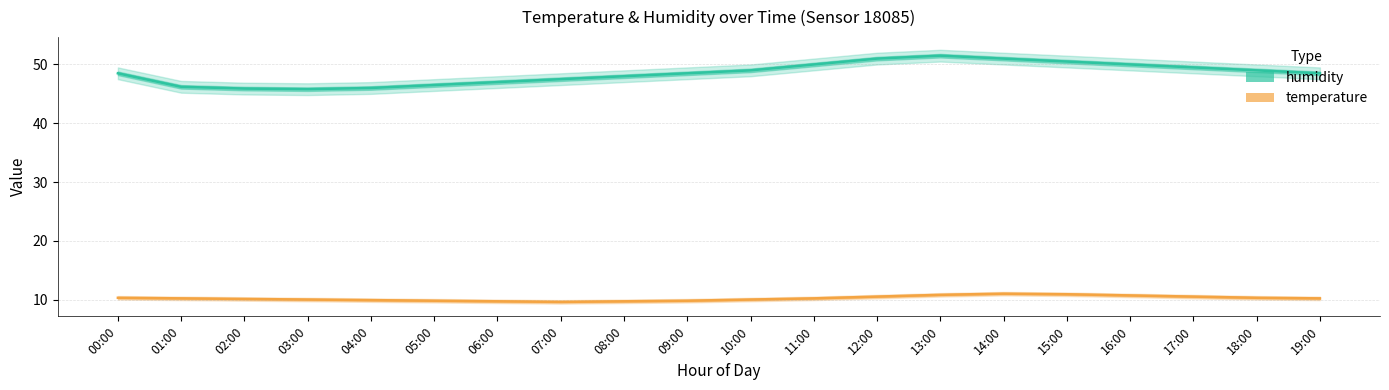

Reading left to right, list all the values displayed in this chart.

humidity: 00:00=48.5	01:00=46.2	02:00=45.9	03:00=45.8	04:00=46.0	05:00=46.5	06:00=47.0	07:00=47.5	08:00=48.0	09:00=48.5	10:00=49.0	11:00=50.0	12:00=51.0	13:00=51.5	14:00=51.0	15:00=50.5	16:00=50.0	17:00=49.5	18:00=49.0	19:00=48.5
temperature: 00:00=10.3	01:00=10.2	02:00=10.1	03:00=10.0	04:00=9.9	05:00=9.8	06:00=9.7	07:00=9.6	08:00=9.7	09:00=9.8	10:00=10.0	11:00=10.2	12:00=10.5	13:00=10.8	14:00=11.0	15:00=10.9	16:00=10.7	17:00=10.5	18:00=10.3	19:00=10.2